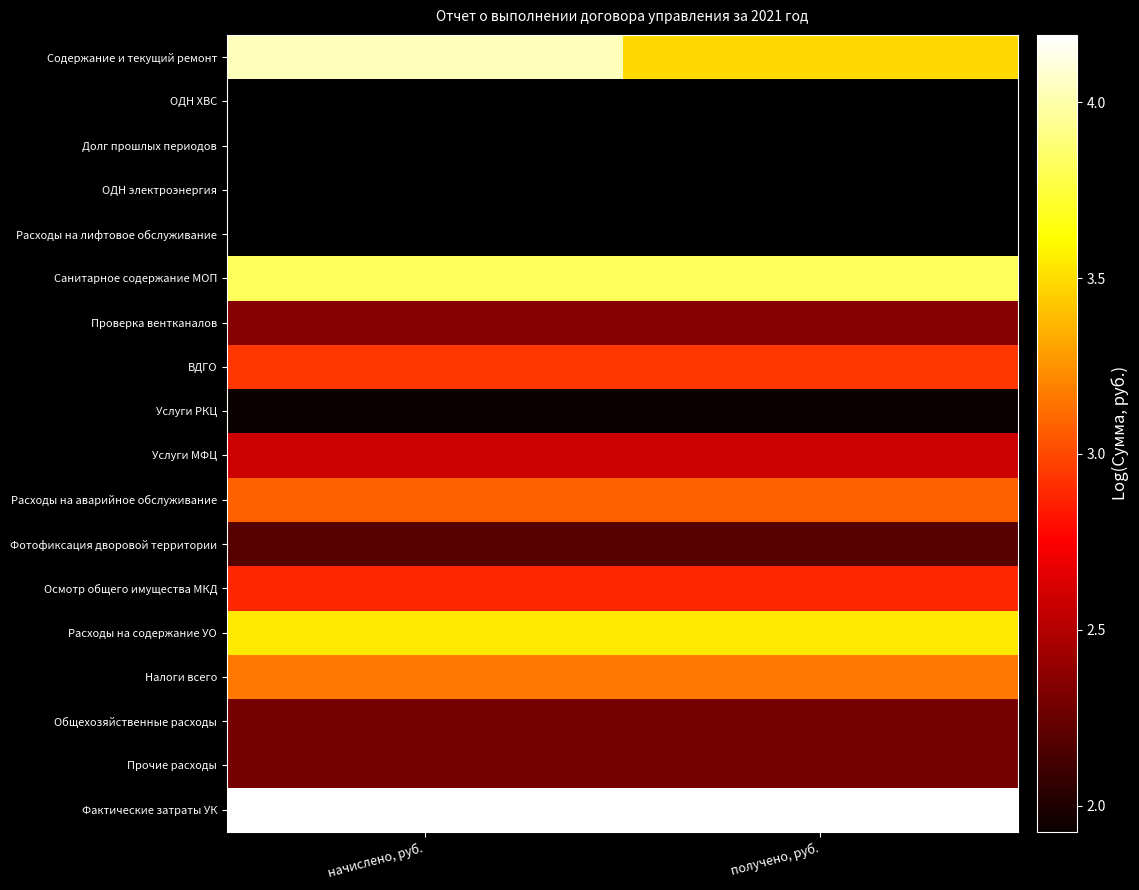

Which category has the lowest value in the Общехозяйственные расходы series?

начислено, руб.